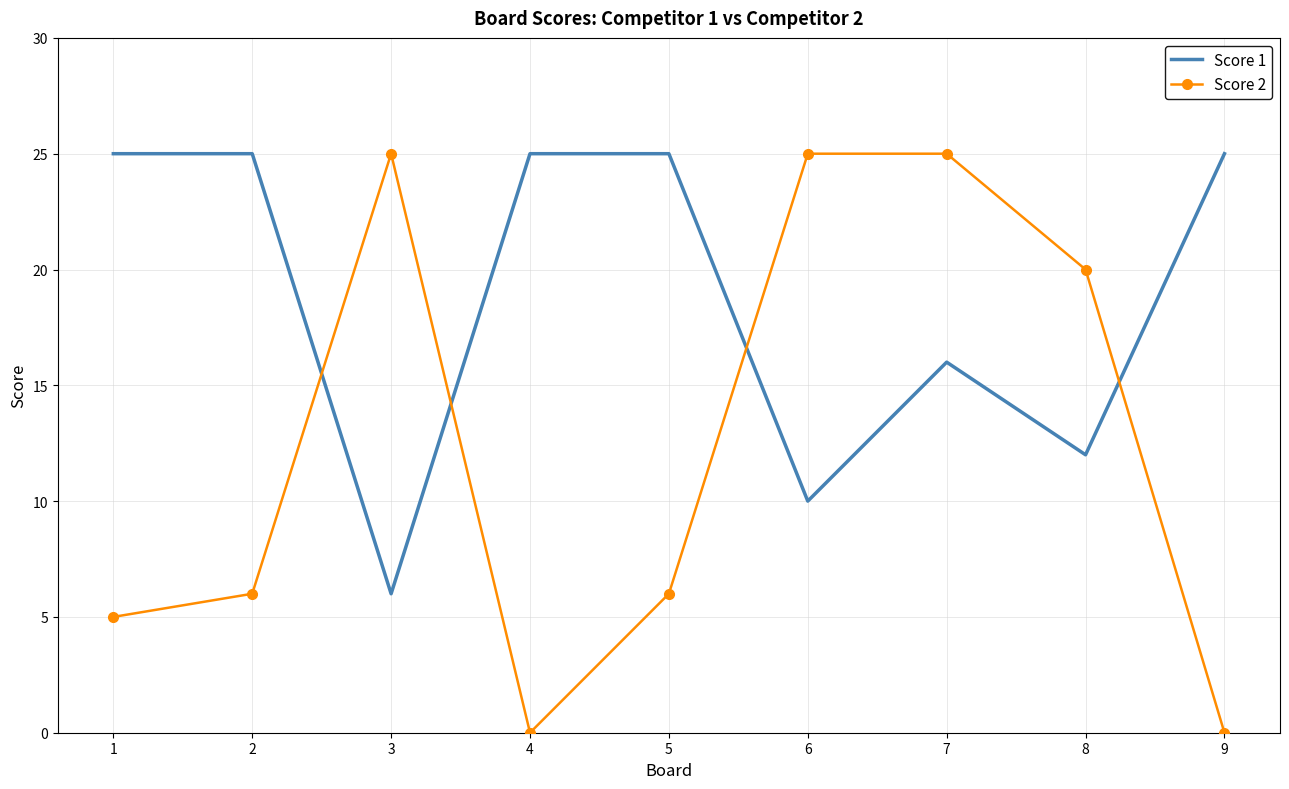

What is the approximate value of Score 1 at 3, to the nearest 5?

5